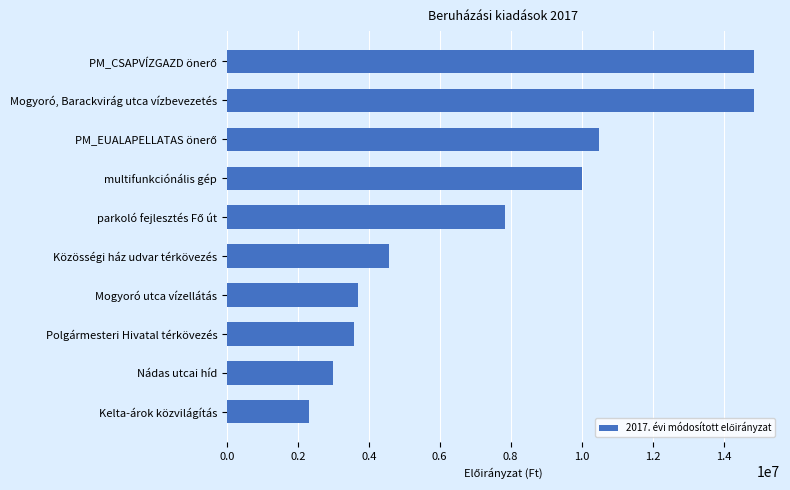

The value at Kelta-árok közvilágítás is 2311000. True or false?

True